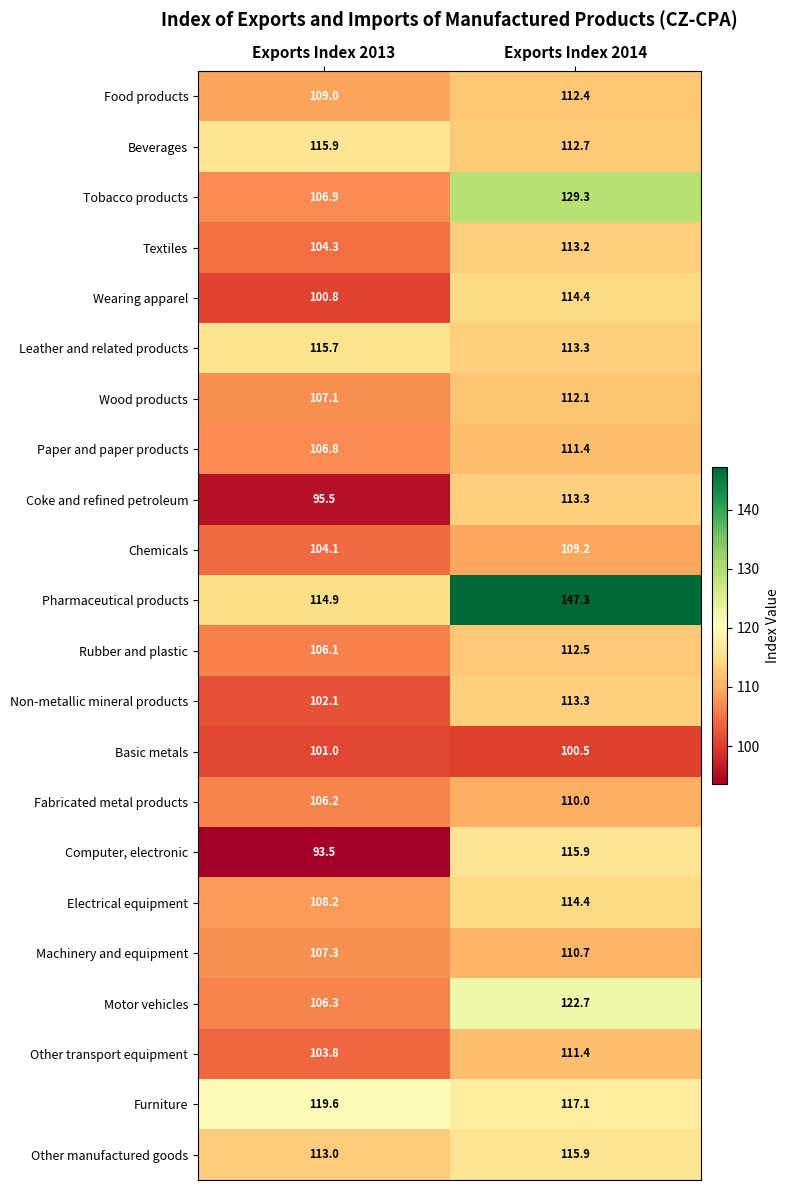

At which label does Machinery and equipment first exceed 110?

Exports Index 2014